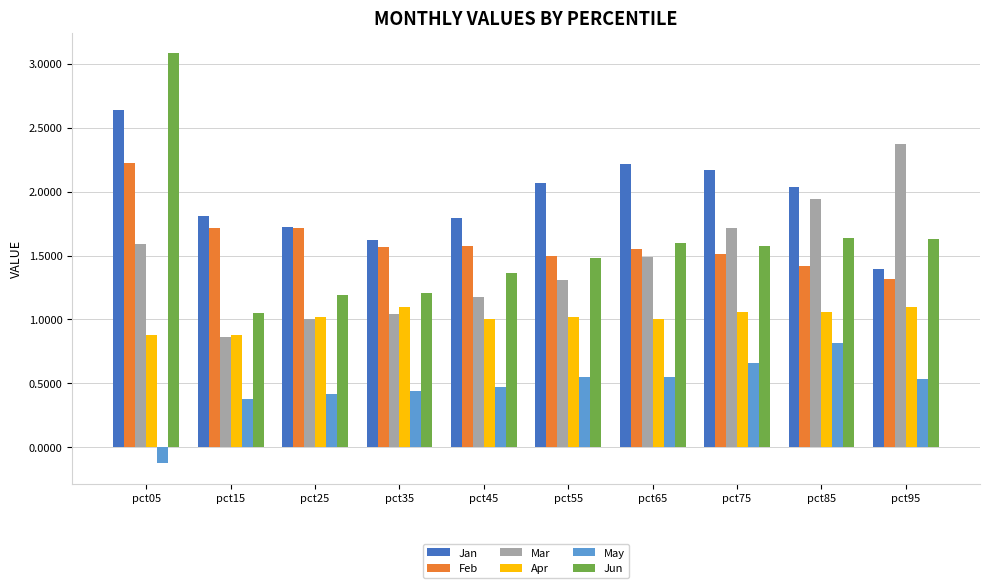

The Apr series shows 1.0 at pct45. True or false?

True